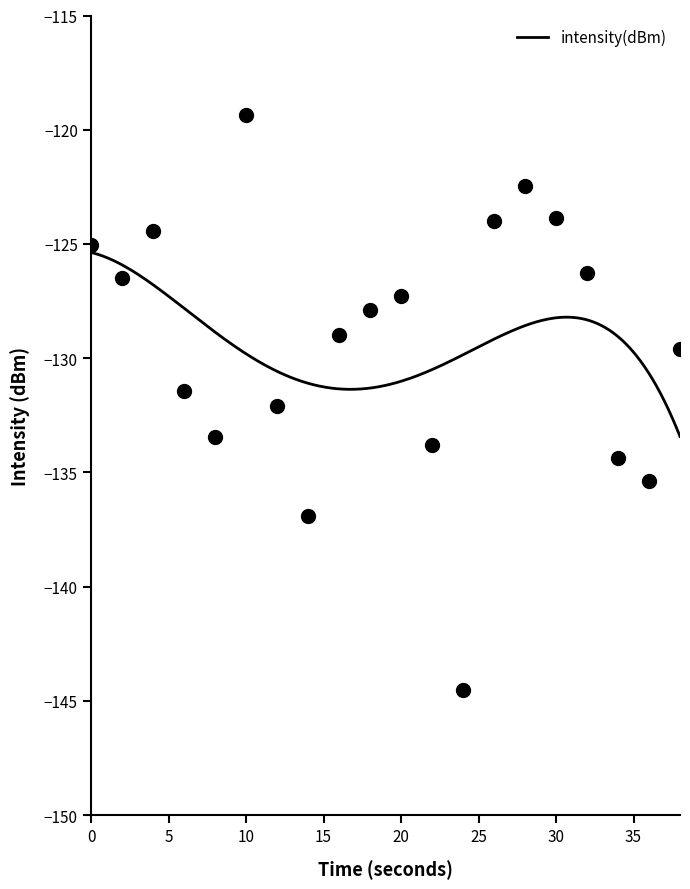

How many lines are shown in the chart?

1